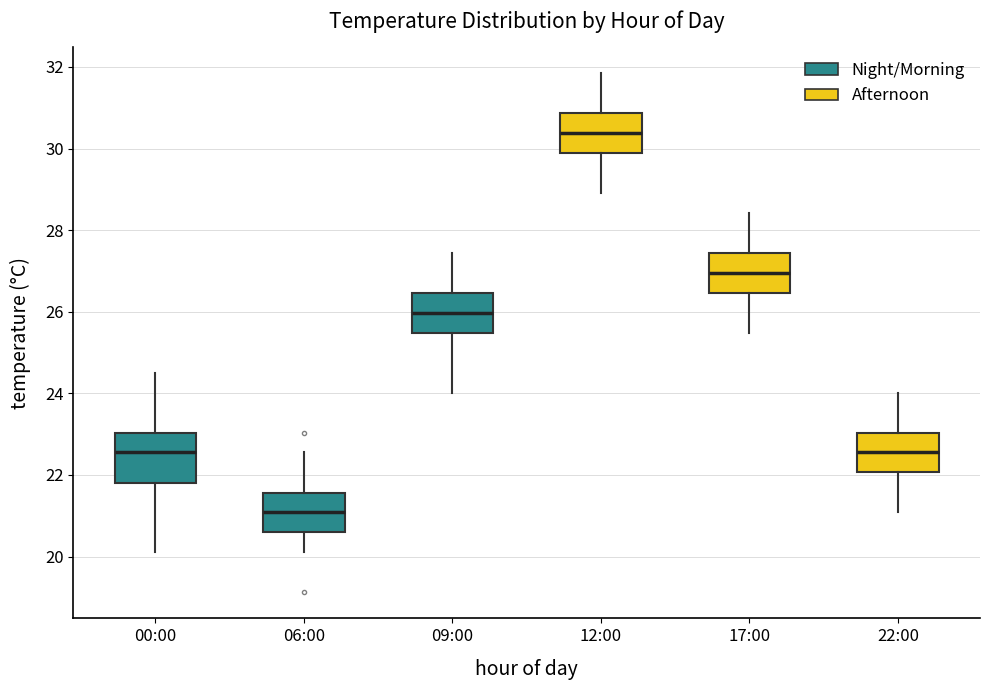

Which box is the tallest, from its lower edge to its upper edge?

00:00